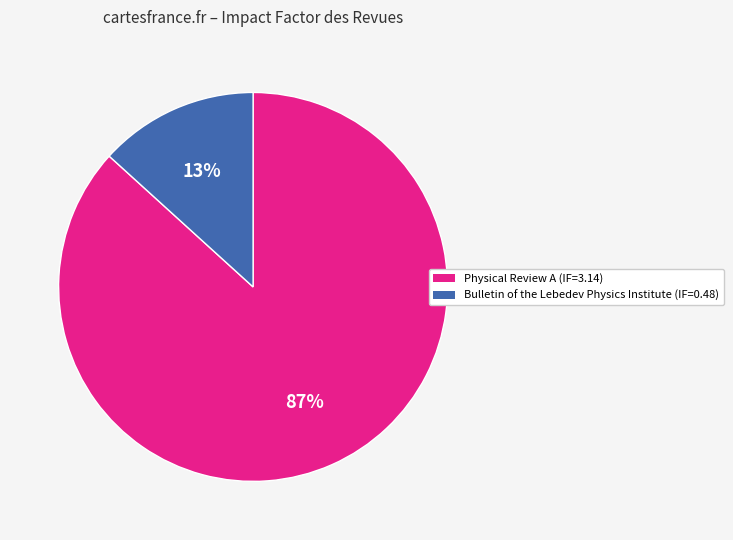

The Physical Review A (IF=3.14) slice represents 87% of the pie. True or false?

True